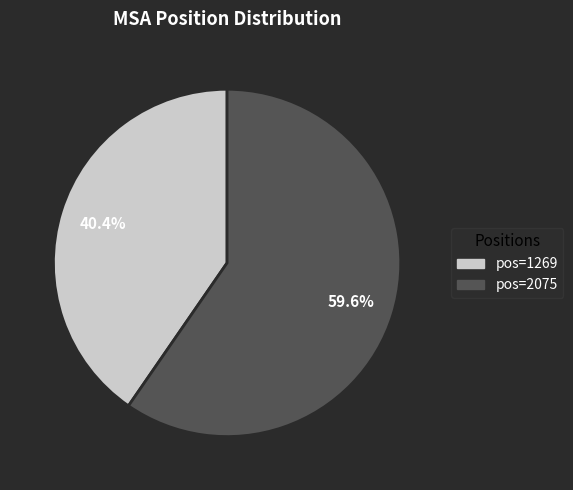

Rank the categories by value from lowest to highest.

pos=1269, pos=2075